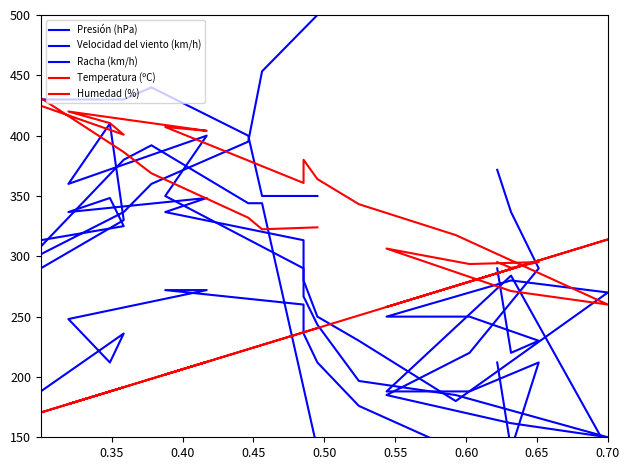

After their last crossing, which series has the higher values: Temperatura (ºC) or Presión (hPa)?

Presión (hPa)